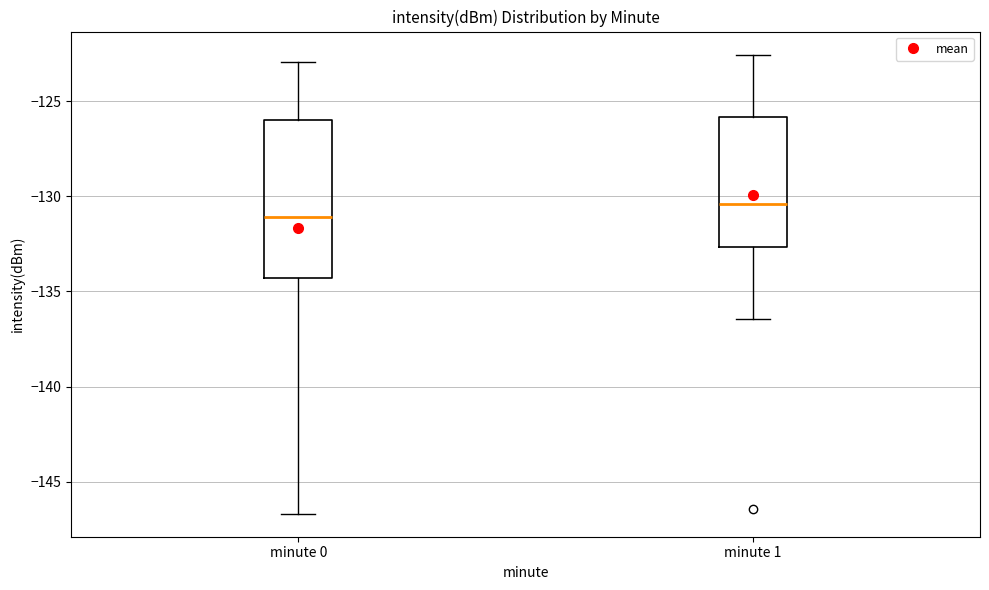

Which box is the tallest, from its lower edge to its upper edge?

minute 0